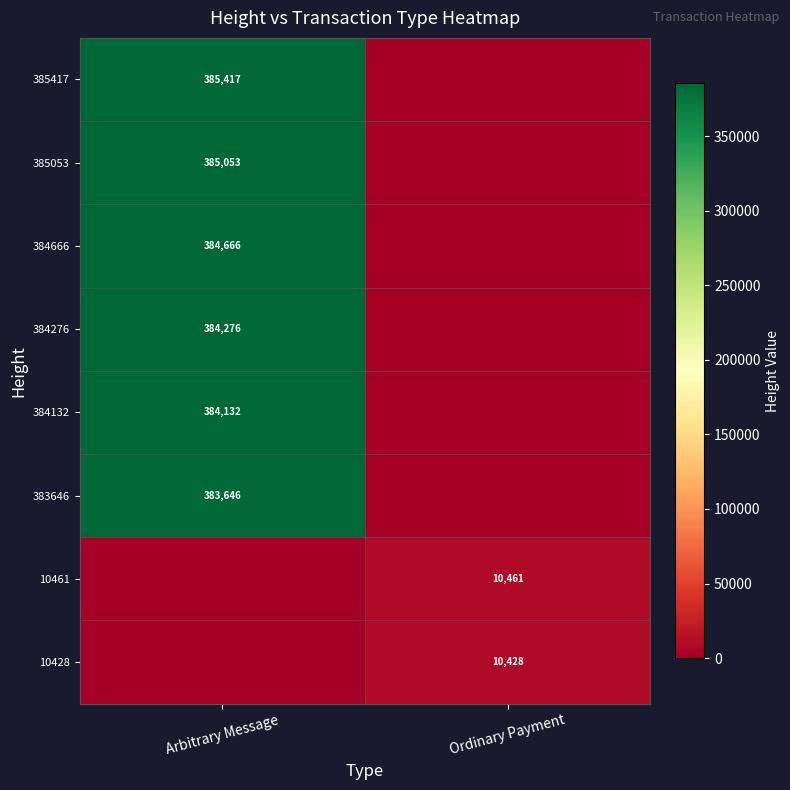

Is it true that 383646 equals 616081 at Arbitrary Message?

False